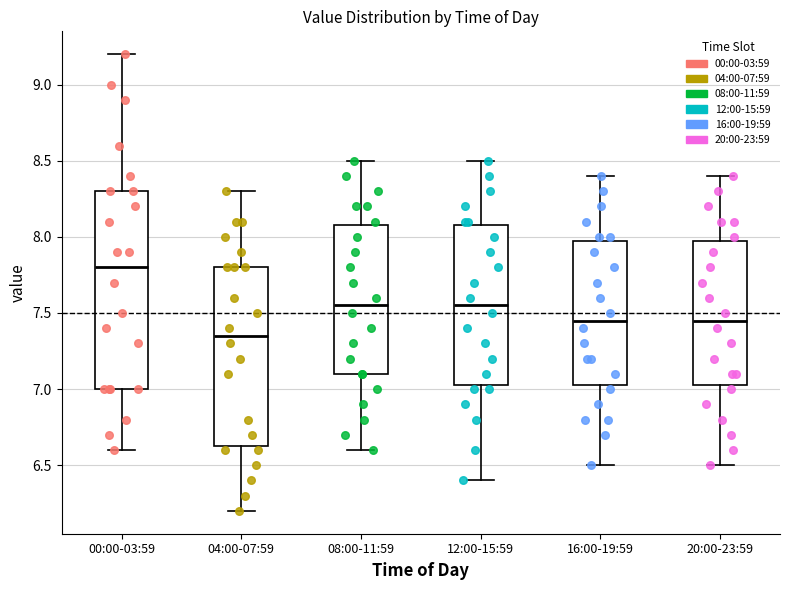

Where is the lower edge of the box for 00:00-03:59 on the y-axis? The values are not printed on the chart, so give them approximately, as read against the axis.

7.00